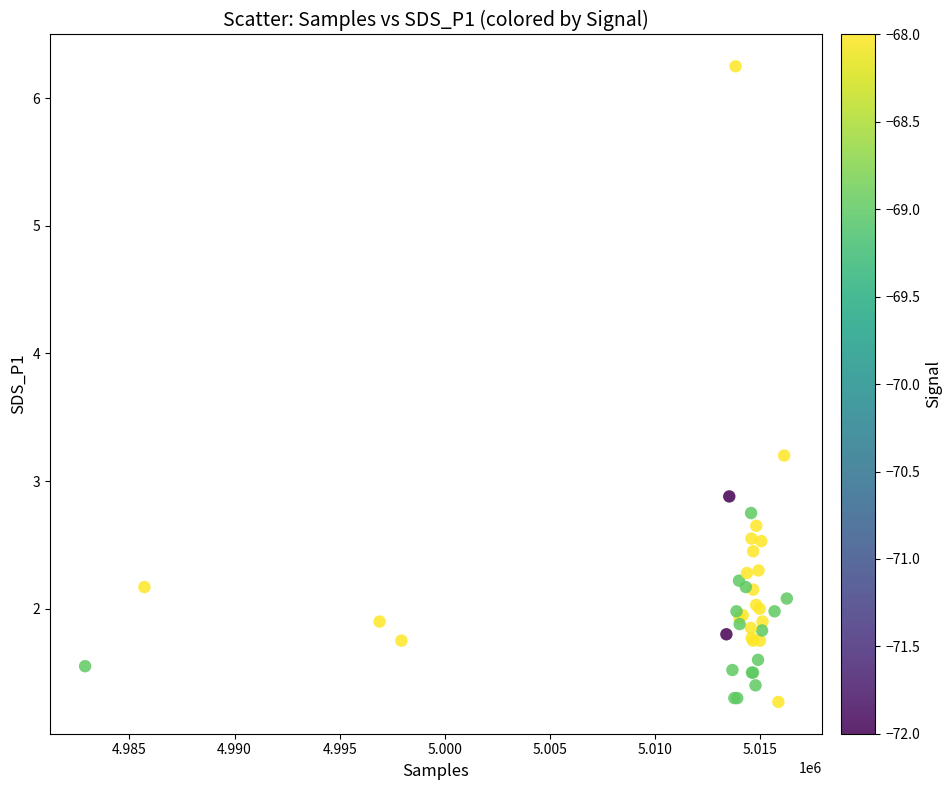

What Y value in the scatter plot is closest to 3?

2.9